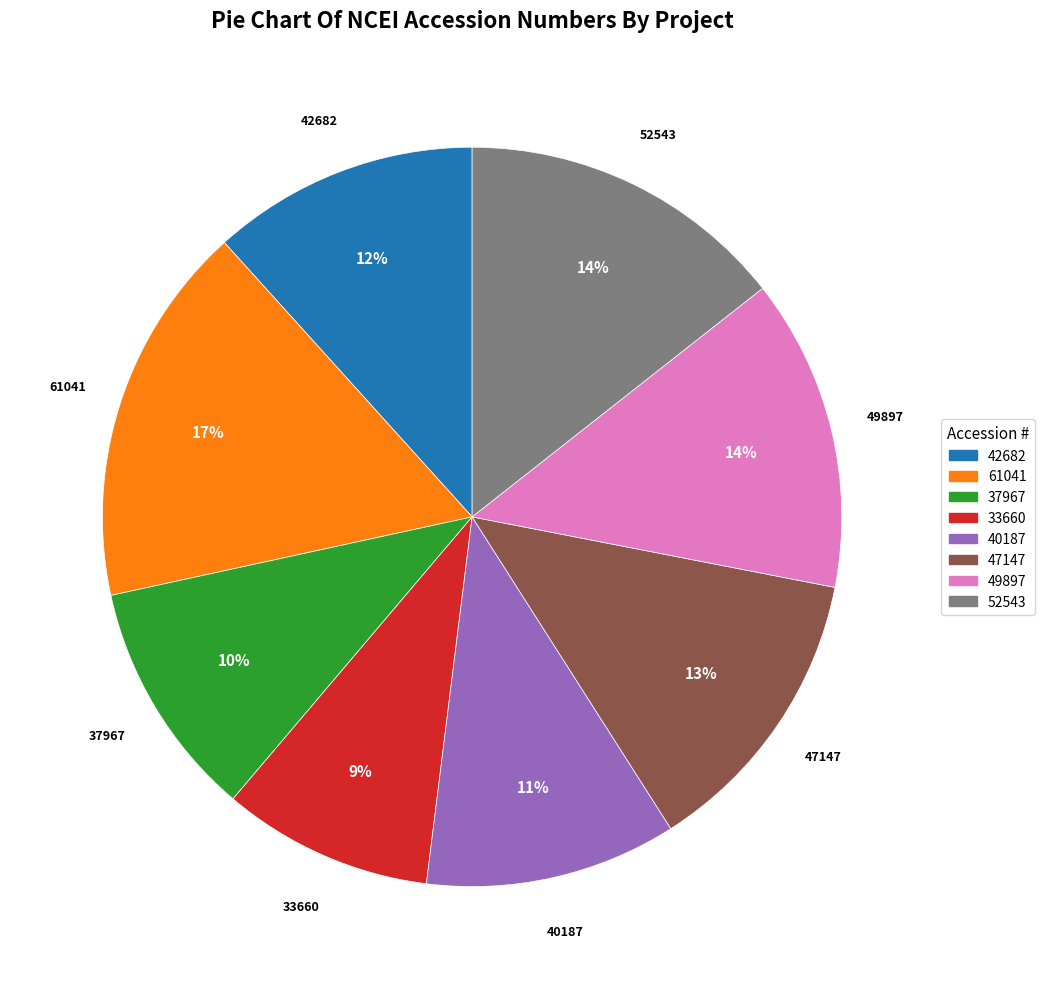

To the nearest percent, what is the average slice percentage?

12%